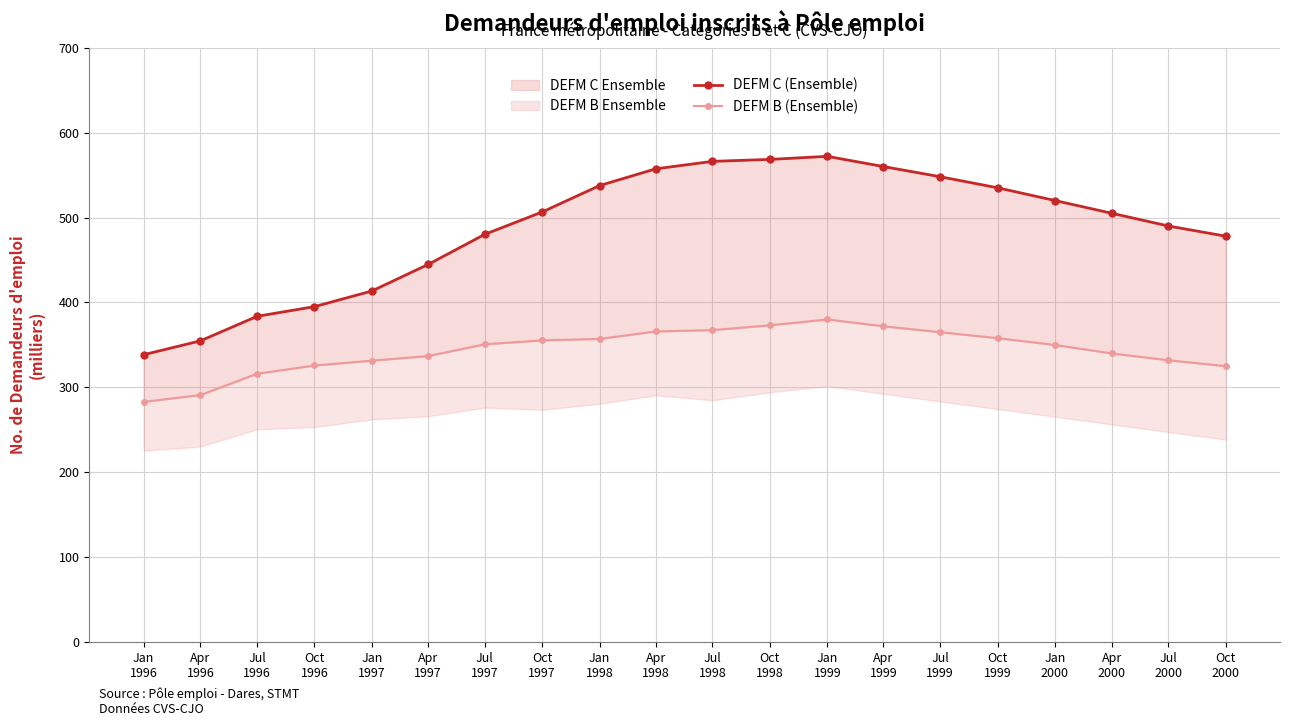

At which label does DEFM C (Ensemble) reach its minimum?

Jan
1996